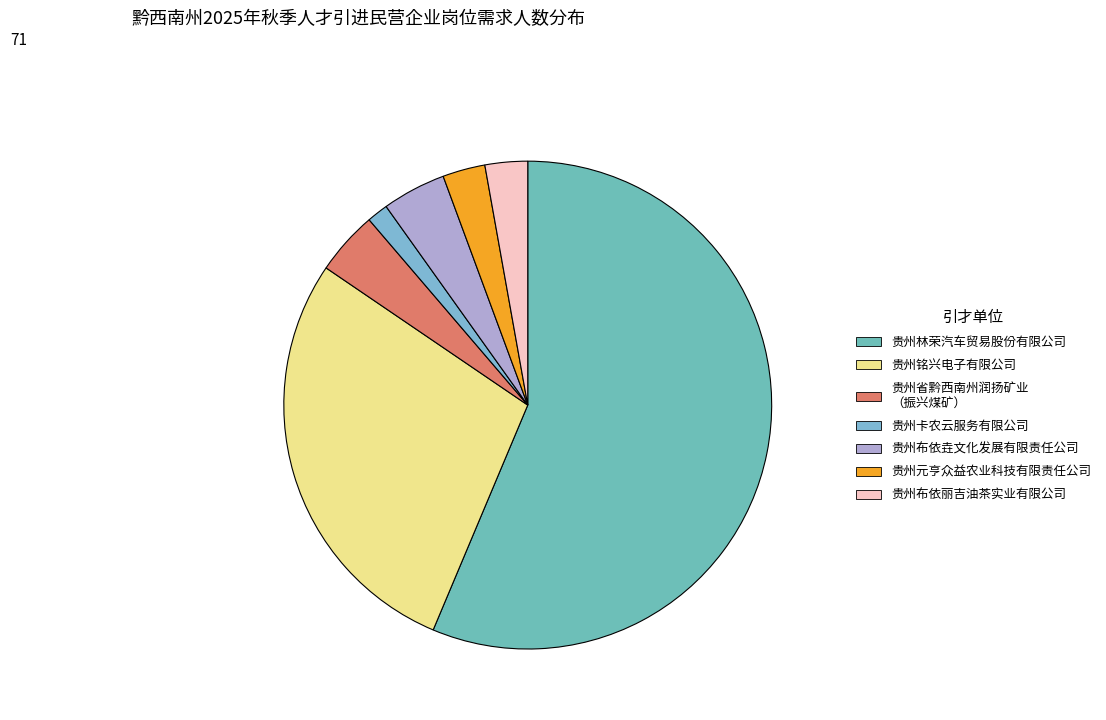

What is the largest slice in the pie chart?

贵州林荣汽车贸易股份有限公司